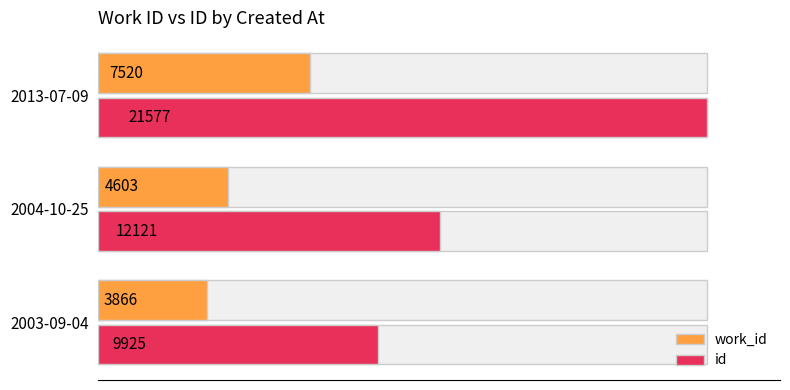

Rank the series at 2013-07-09 from highest to lowest value.

id, work_id